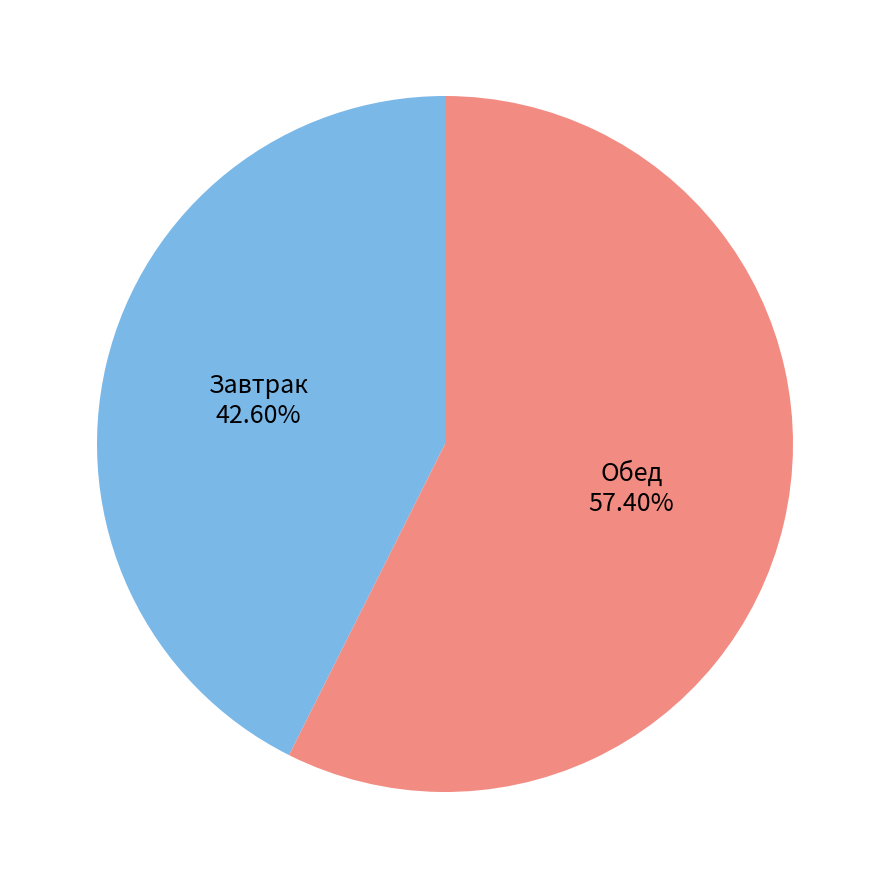

Between Обед and Завтрак, which is larger?

Обед